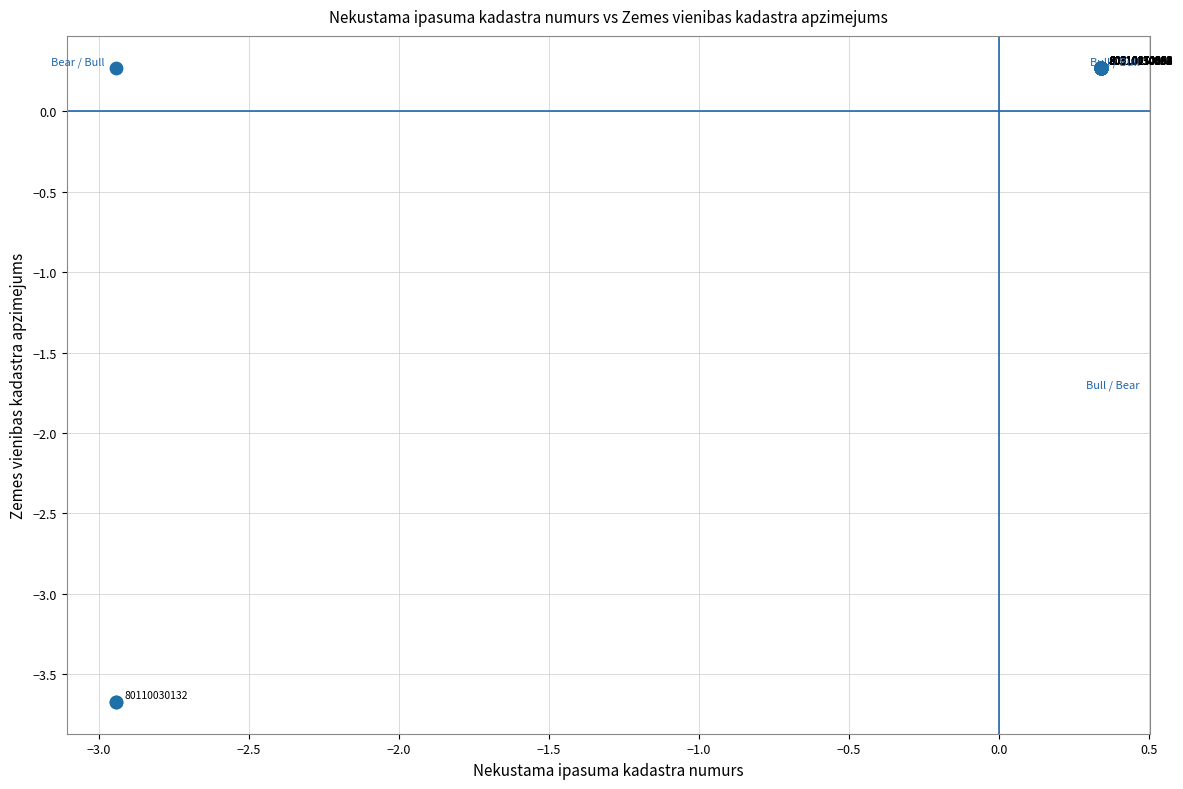

What Y value in the scatter plot is closest to -1?

0.3